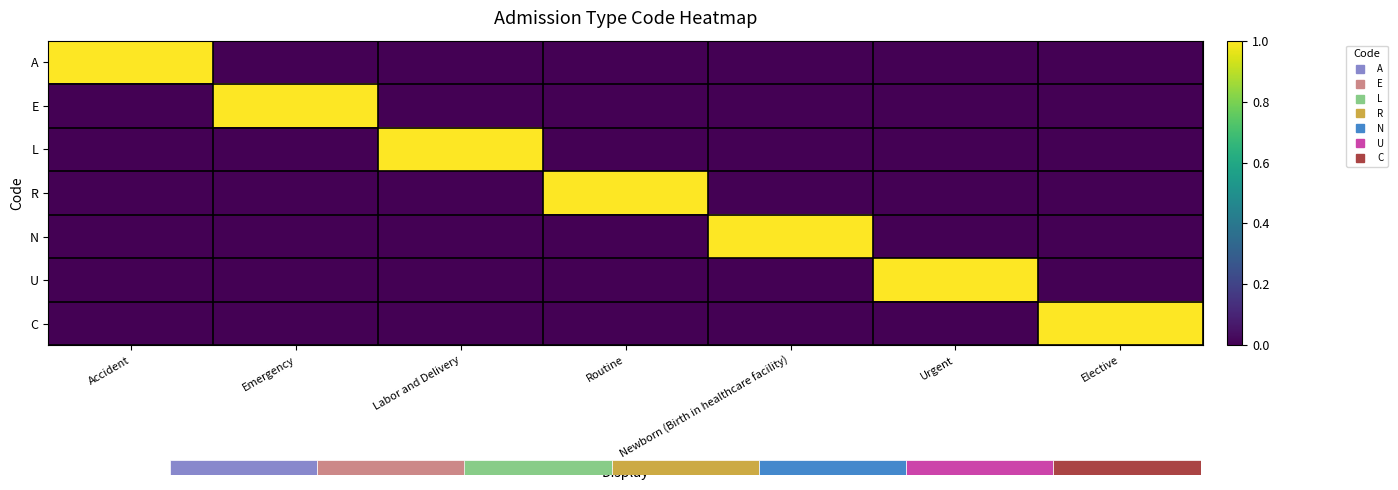

What is the total value across all series at Newborn (Birth in healthcare facility)?

1